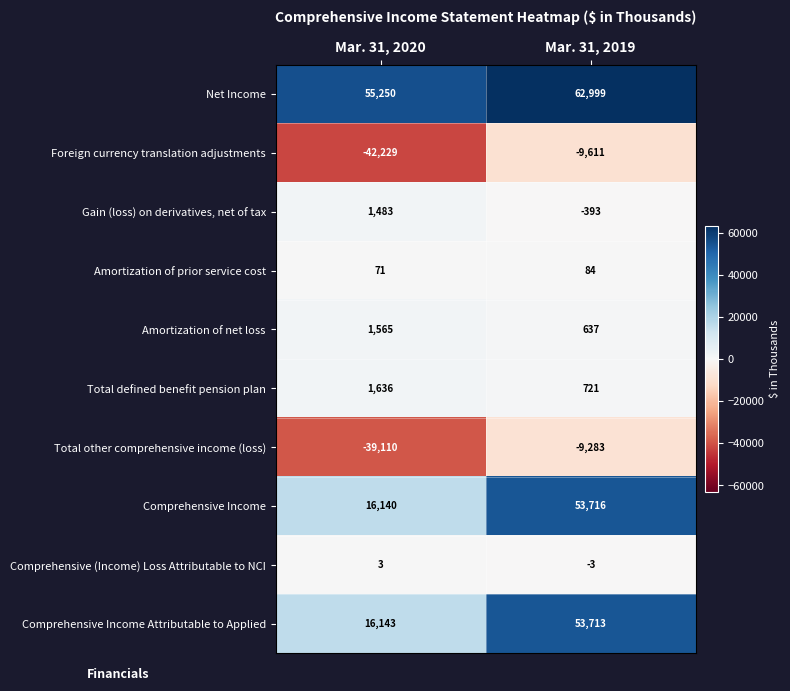

Is it true that Net Income equals 62999 at Mar. 31, 2019?

True